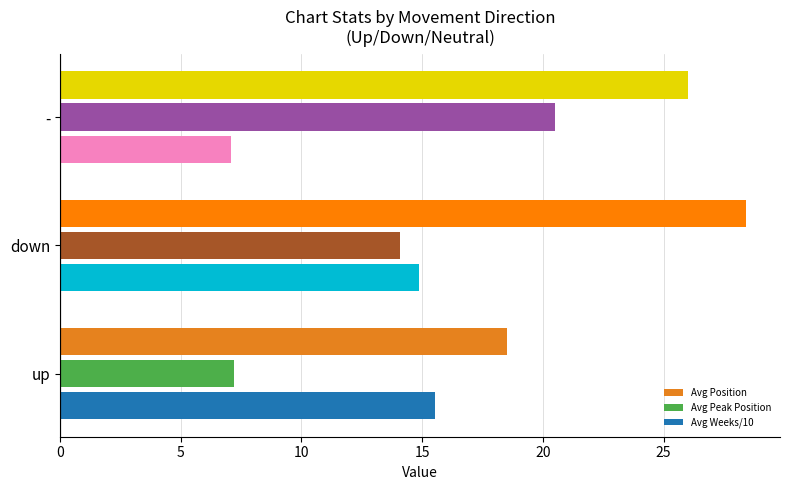

What is the average value of the Avg Weeks/10 series?

12.5